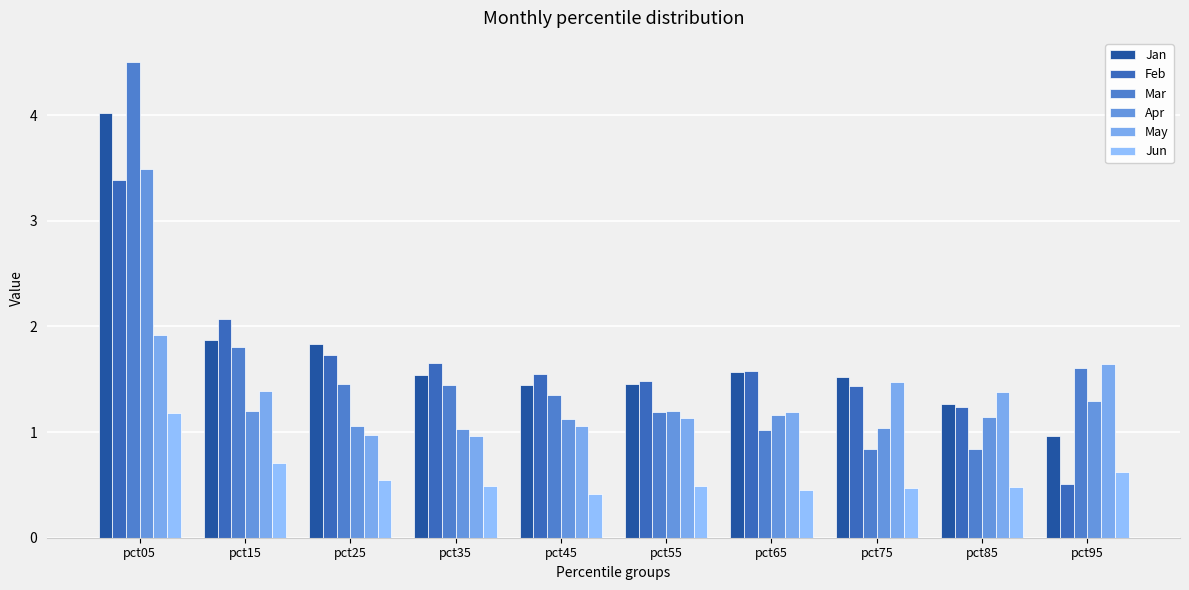

At which category does the chart reach its peak across all series?

pct05